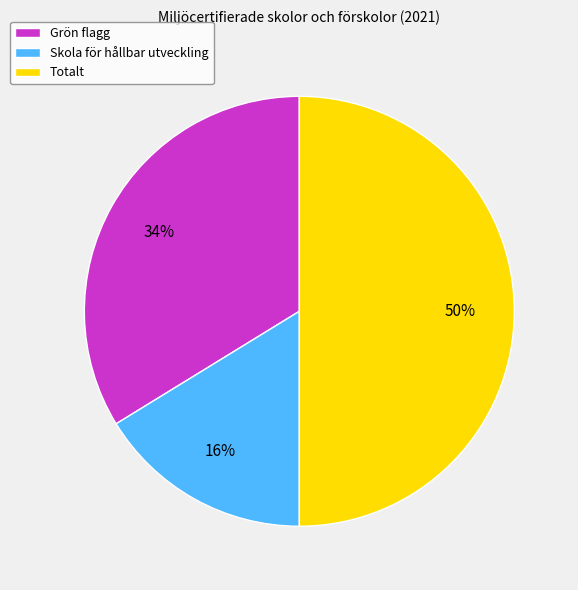

Is it true that Grön flagg is 34% of the pie?

True